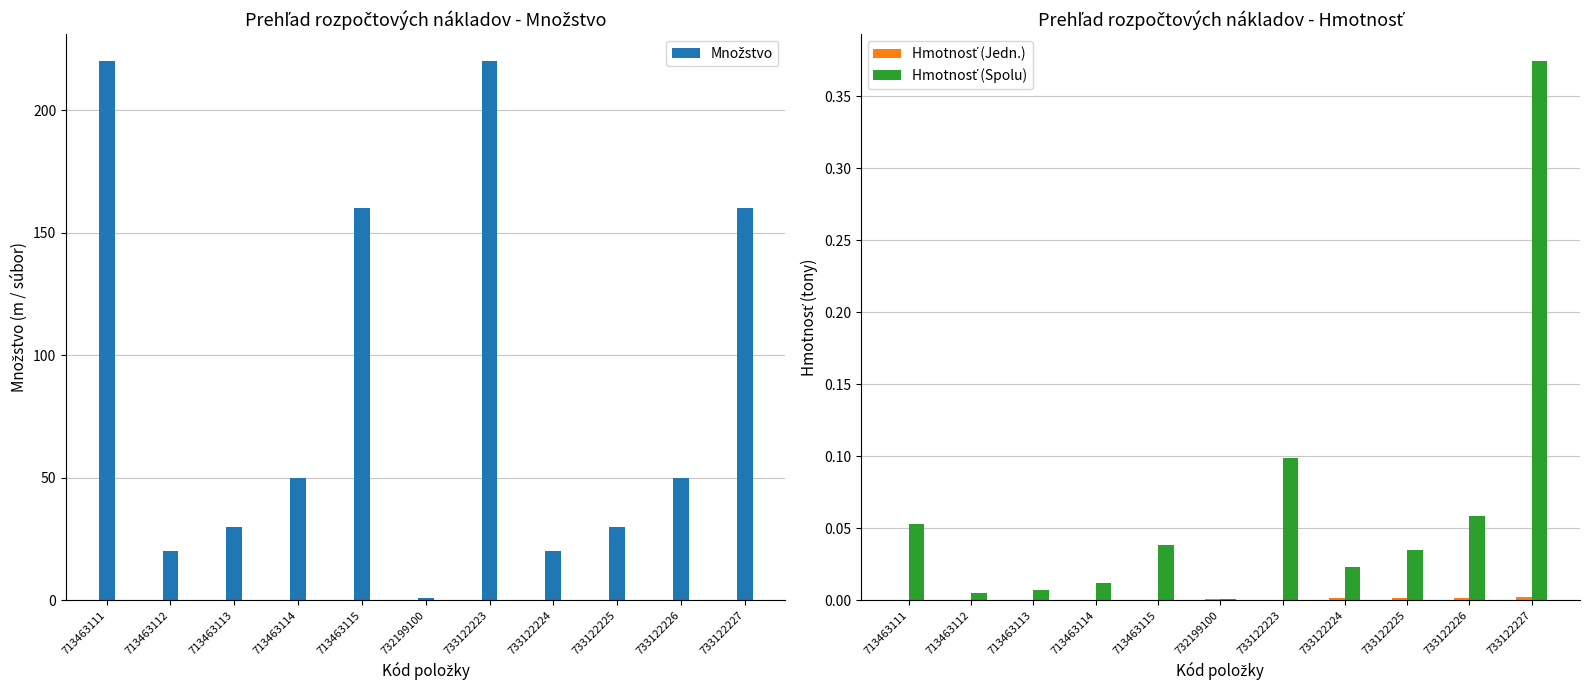

Reading left to right, list all the values displayed in this chart.

Množstvo: 220.0	20.0	30.0	50.0	160.0	1.0	220.0	20.0	30.0	50.0	160.0
Hmotnosť (Jedn.): 0.0	0.0	0.0	0.0	0.0	0.0	0.0	0.0	0.0	0.0	0.0
Hmotnosť (Spolu): 0.1	0.0	0.0	0.0	0.0	0.0	0.1	0.0	0.0	0.1	0.4